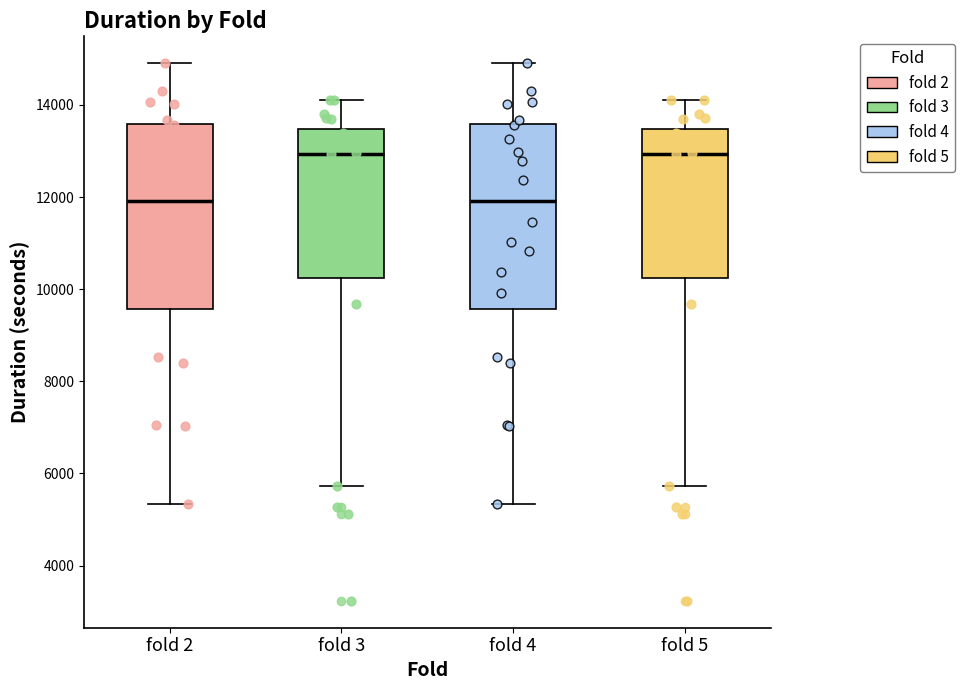

Where is the lower edge of the box for fold 5 on the y-axis? The values are not printed on the chart, so give them approximately, as read against the axis.

10200